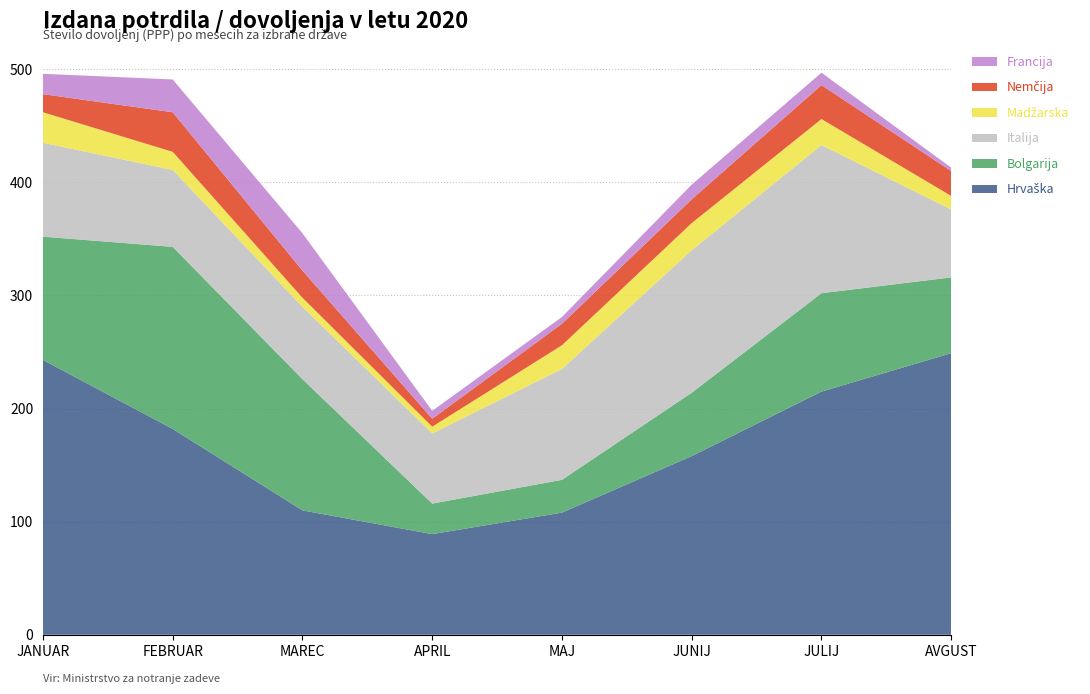

Reading left to right, extract all data points from this chart.

Hrvaška: JANUAR=243	FEBRUAR=182	MAREC=110	APRIL=89	MAJ=108	JUNIJ=158	JULIJ=215	AVGUST=249
Bolgarija: JANUAR=109	FEBRUAR=161	MAREC=116	APRIL=27	MAJ=29	JUNIJ=56	JULIJ=87	AVGUST=67
Italija: JANUAR=83	FEBRUAR=68	MAREC=64	APRIL=62	MAJ=98	JUNIJ=126	JULIJ=131	AVGUST=60
Madžarska: JANUAR=27	FEBRUAR=16	MAREC=8	APRIL=6	MAJ=21	JUNIJ=24	JULIJ=23	AVGUST=12
Nemčija: JANUAR=16	FEBRUAR=35	MAREC=24	APRIL=7	MAJ=19	JUNIJ=21	JULIJ=30	AVGUST=22
Francija: JANUAR=18	FEBRUAR=29	MAREC=33	APRIL=7	MAJ=6	JUNIJ=13	JULIJ=11	AVGUST=3